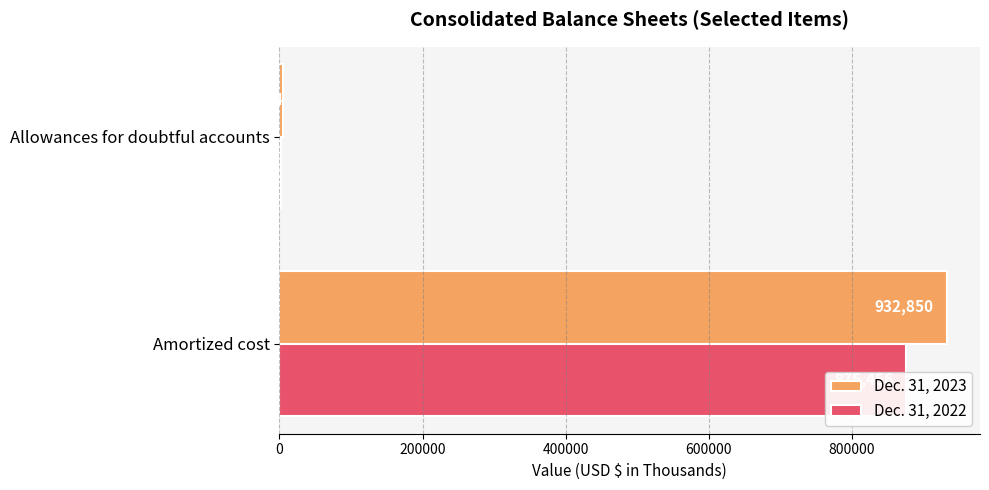

What is the average value of the Dec. 31, 2023 series?

468957